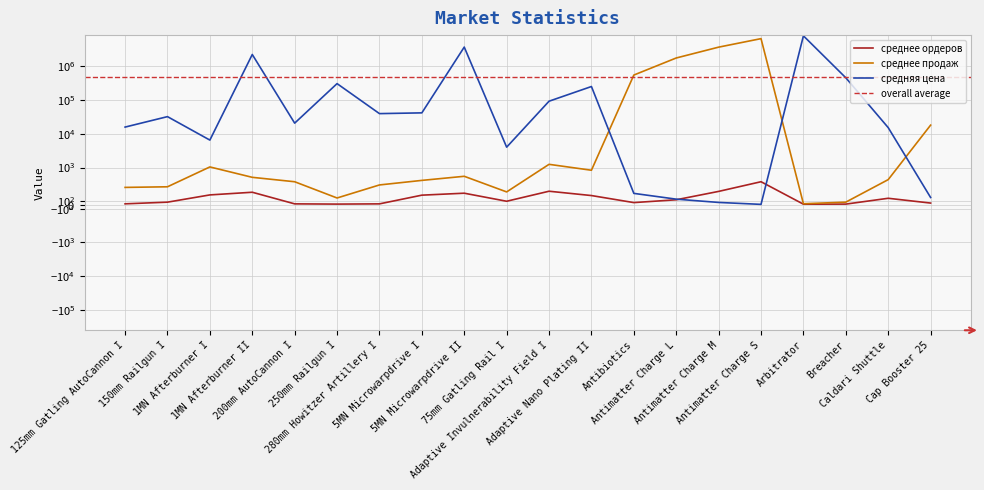

Which series changed the most between Breacher and Cap Booster 25?

средняя цена